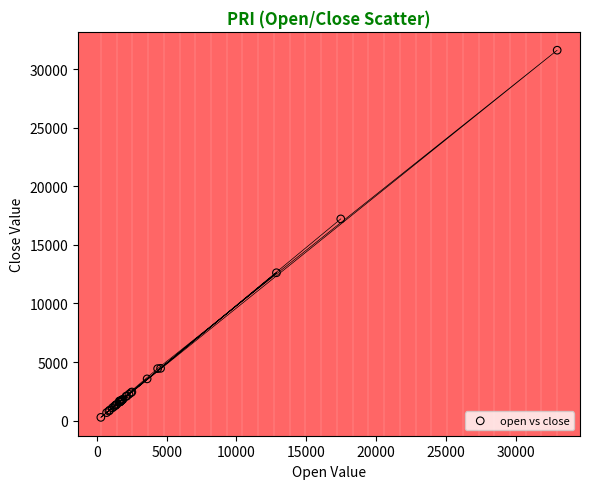

What Y value in the scatter plot is closest to 15948?

17219.0